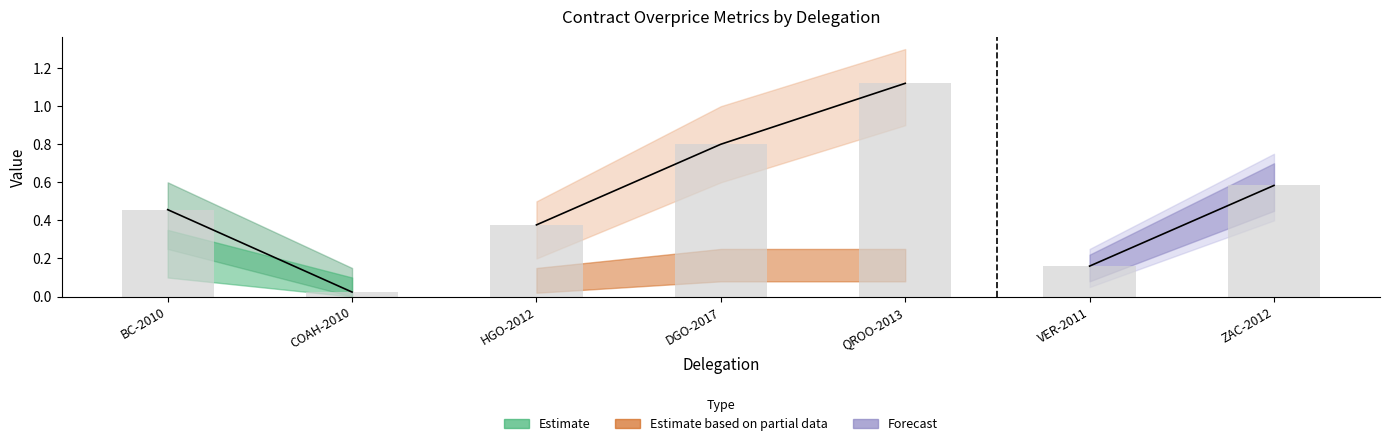

Is it true that quantity_lost equals 0.1 at BC-2010?

False